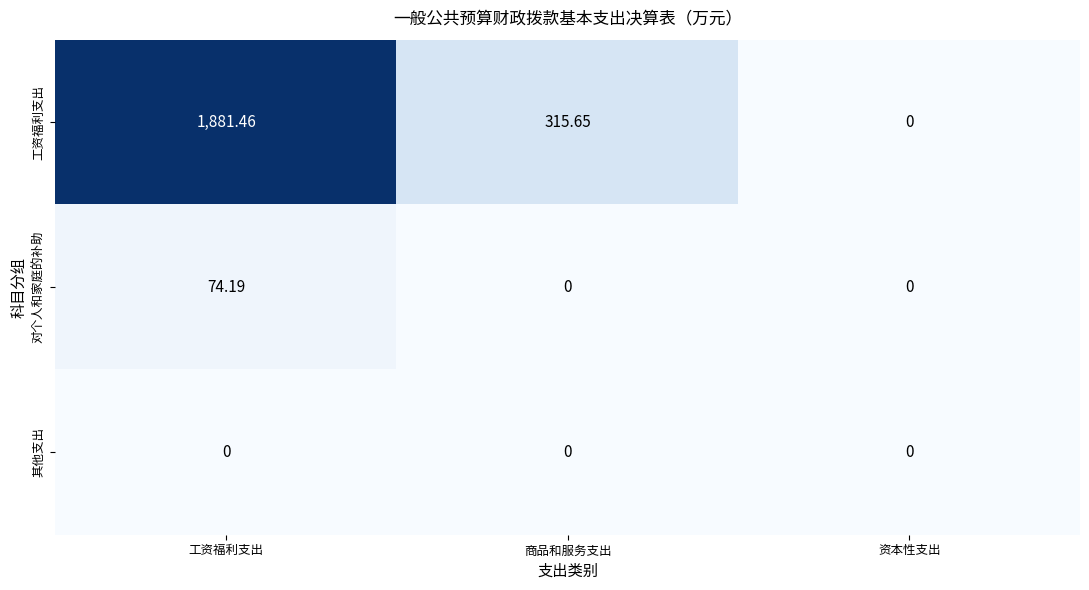

At how many categories does at least one series exceed 1141?

1